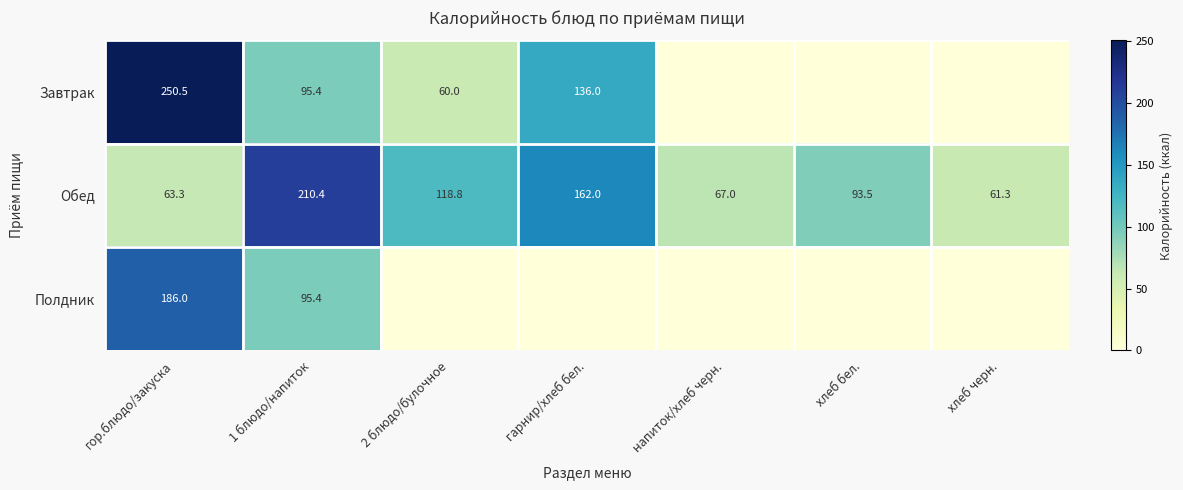

List the labels in order of Обед value, smallest first.

хлеб черн., гор.блюдо/закуска, напиток/хлеб черн., хлеб бел., 2 блюдо/булочное, гарнир/хлеб бел., 1 блюдо/напиток